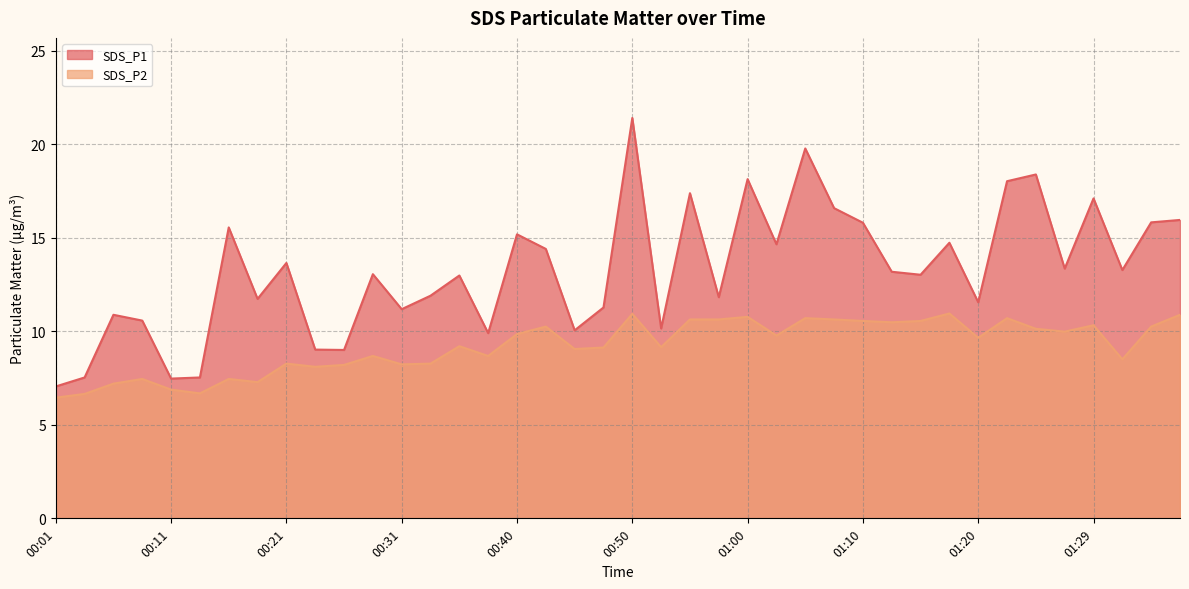

Rank the series by their maximum value, from highest to lowest.

SDS_P1, SDS_P2